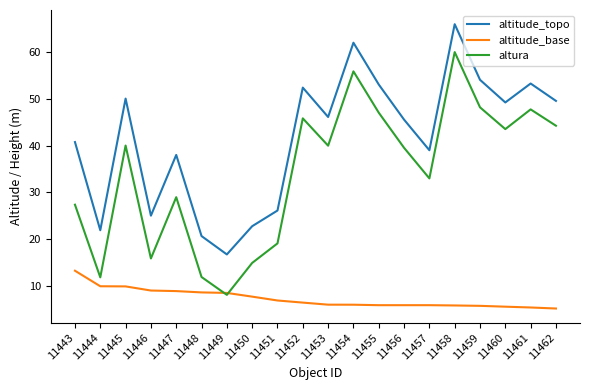

True or false: altura has a value of 16.6 at 11455.

False